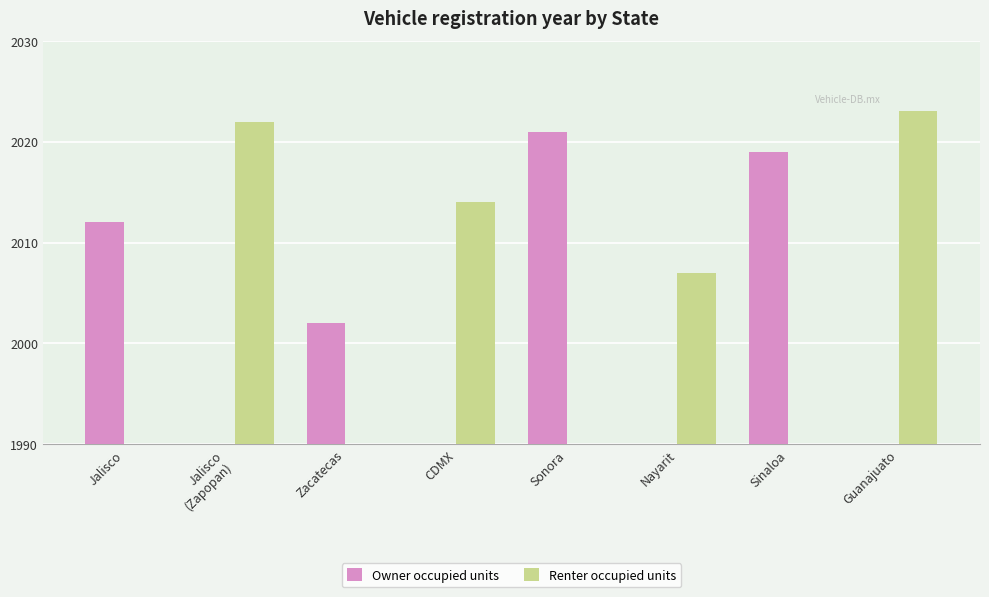

At which label does Owner occupied units first exceed 2002?

Jalisco